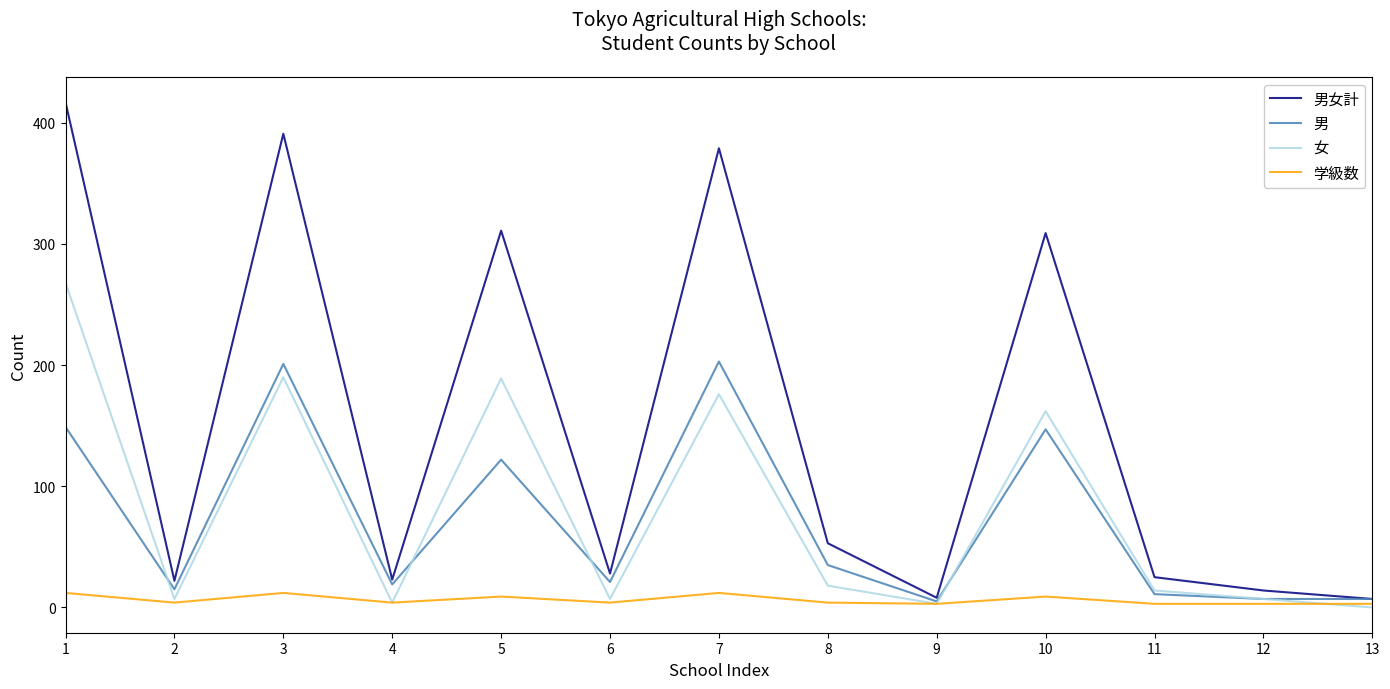

True or false: 男女計 and 女 cross at least once.

False